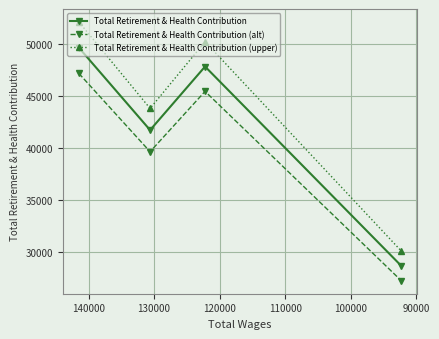

How many values in the Total Retirement & Health Contribution (upper) series exceed 50258?

2